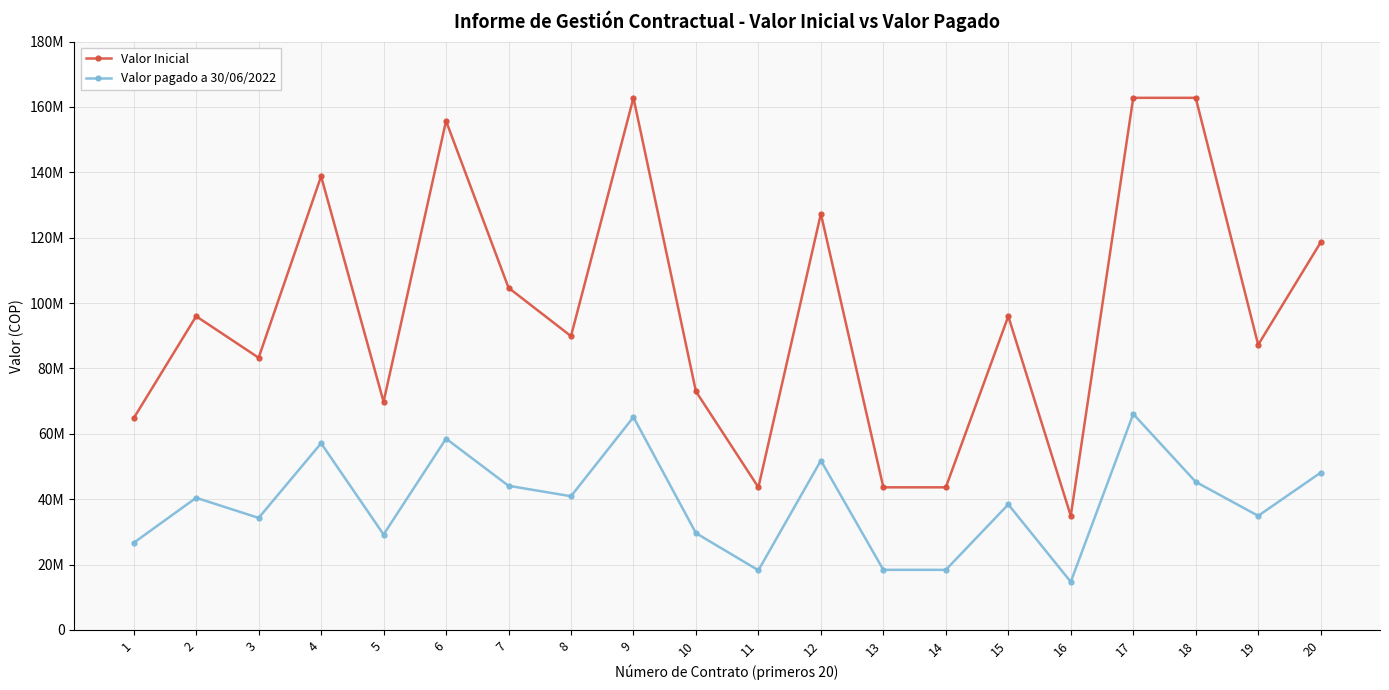

True or false: Valor pagado a 30/06/2022 and Valor Inicial cross at least once.

False